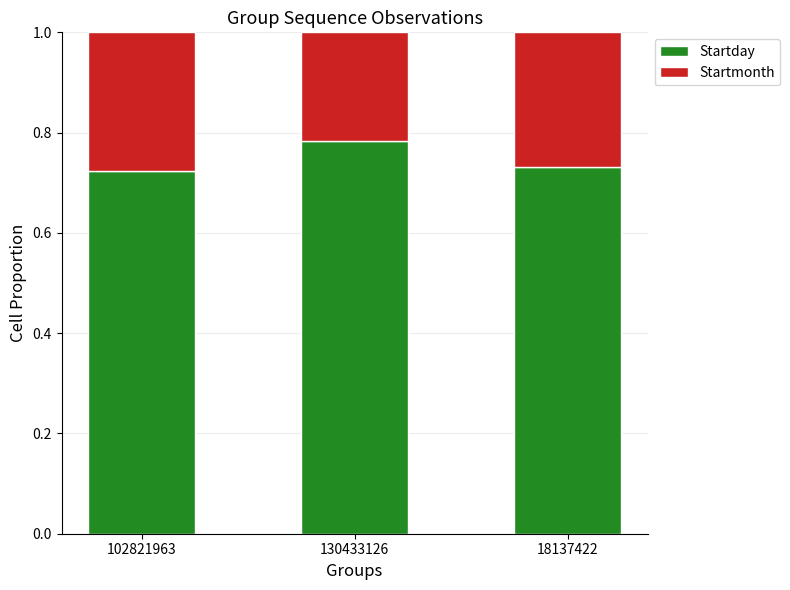

What is the total value across all series at 18137422?

1.0